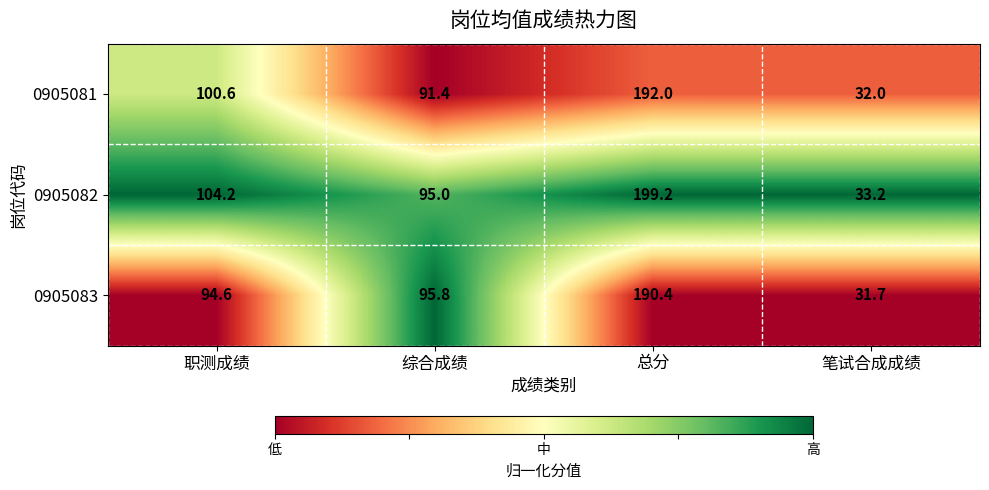

True or false: 0905082 has a value of 55.9 at 笔试合成成绩.

False